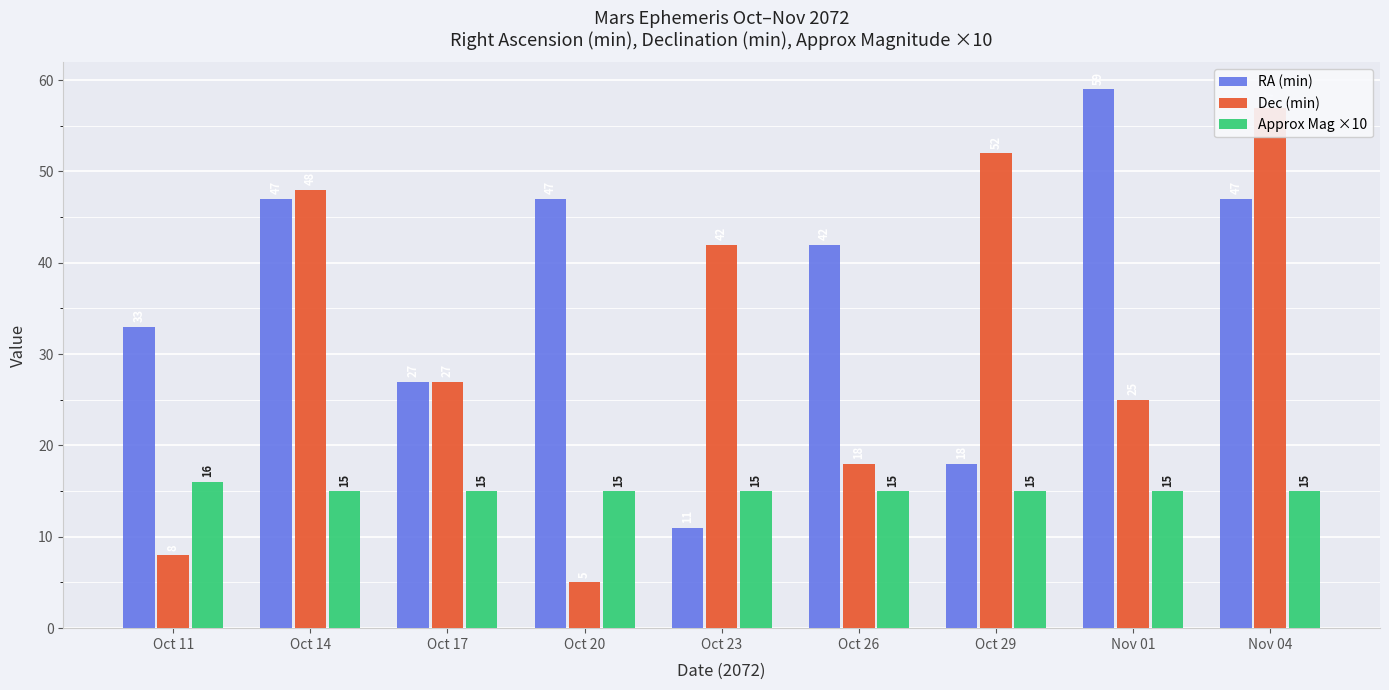

The value of Dec (min) at Oct 14 is 48. True or false?

True